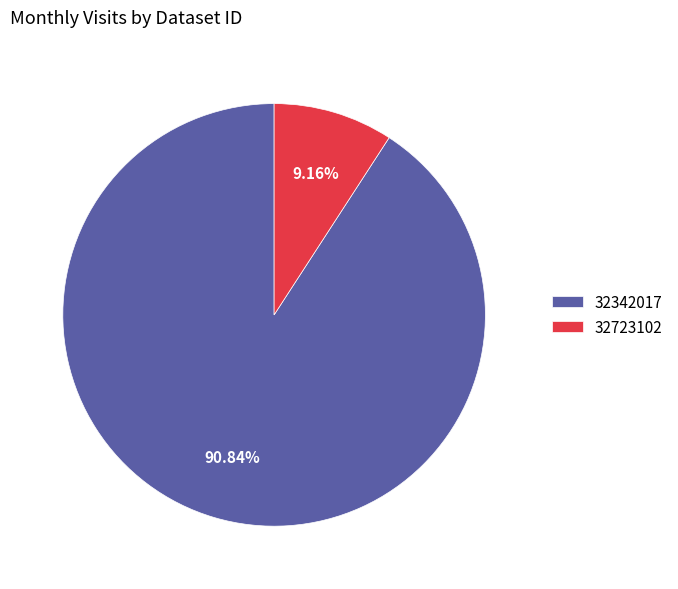

What portion of the pie excludes 32342017?

9.2%